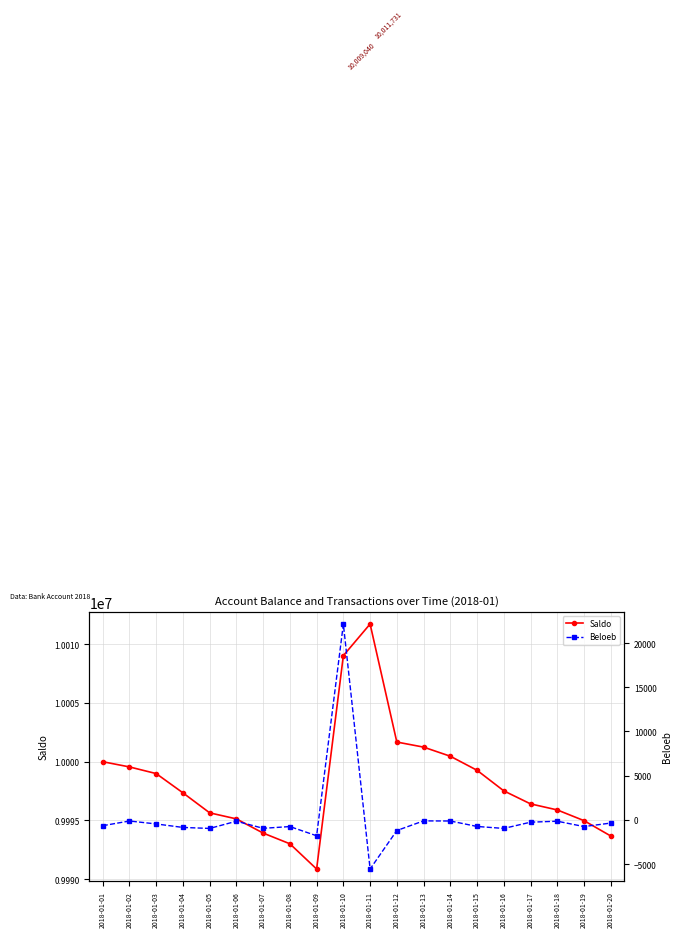

What is the minimum value shown in the chart?

-5555